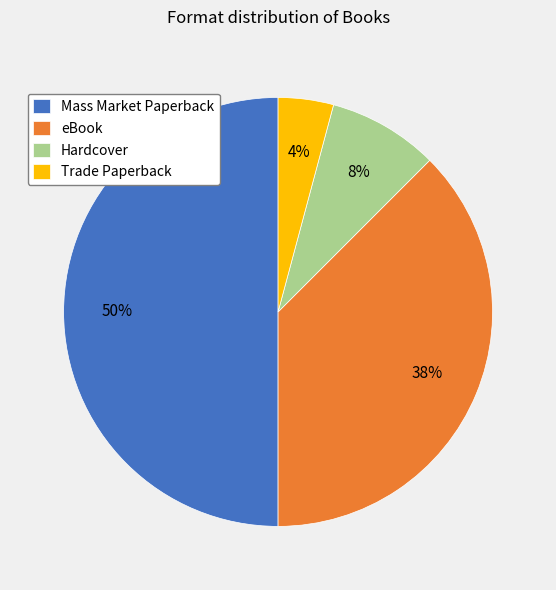

Does eBook account for over 50% of the chart?

No